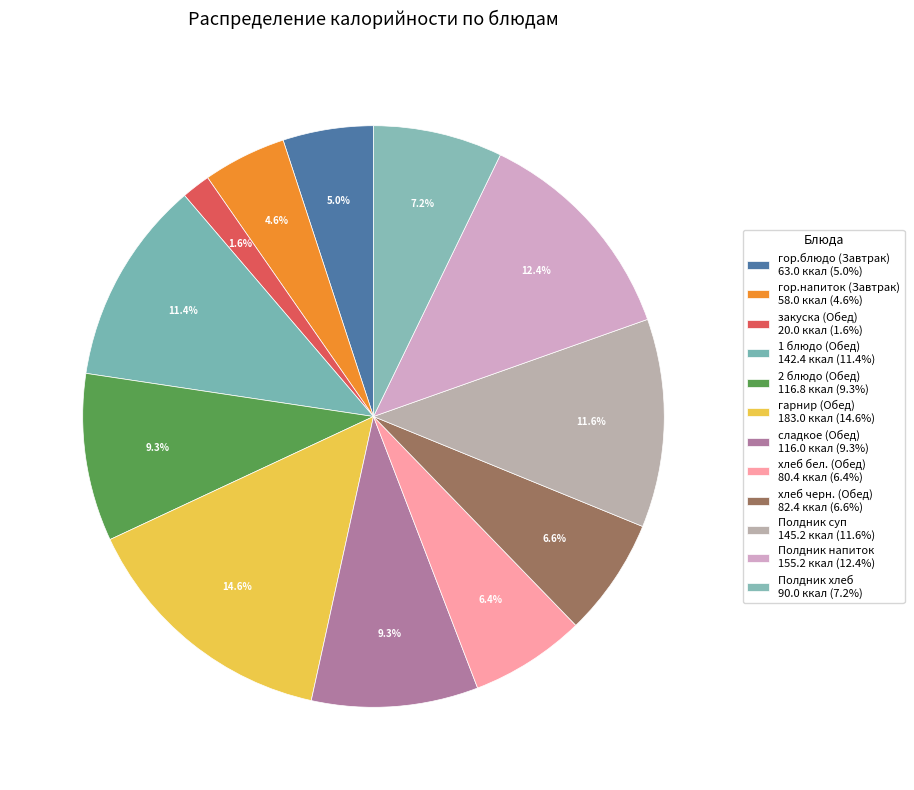

Combined, what portion of the pie is гор.напиток (Завтрак) and Полдник суп?

16.2%